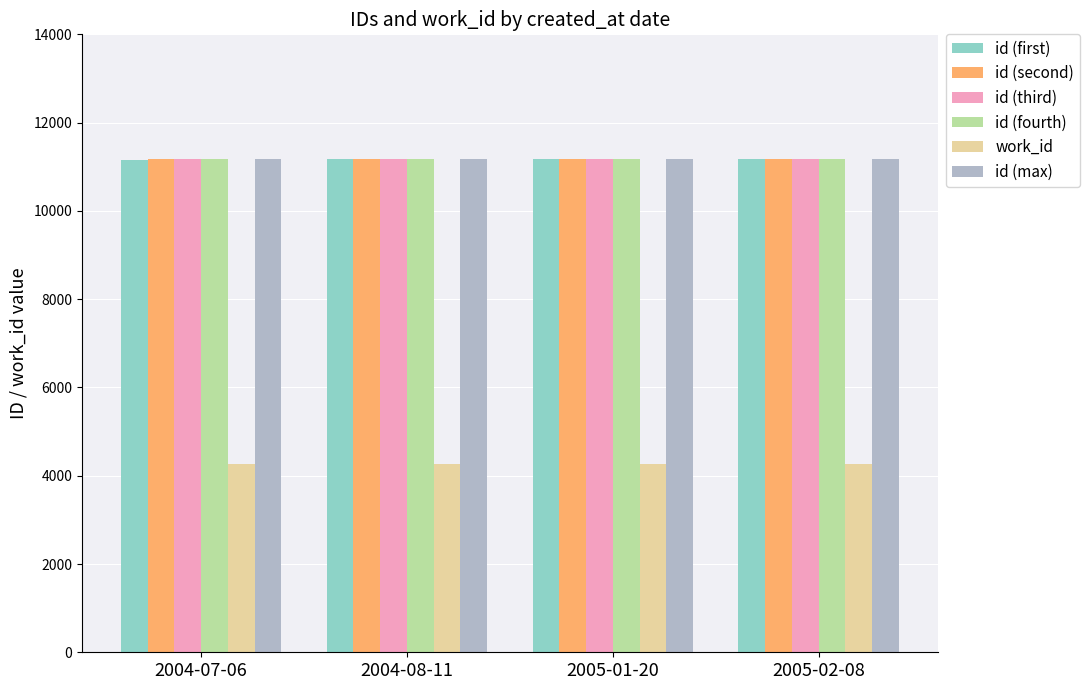

What is the value of the id (fourth) bar at the 1st from the left?

11170